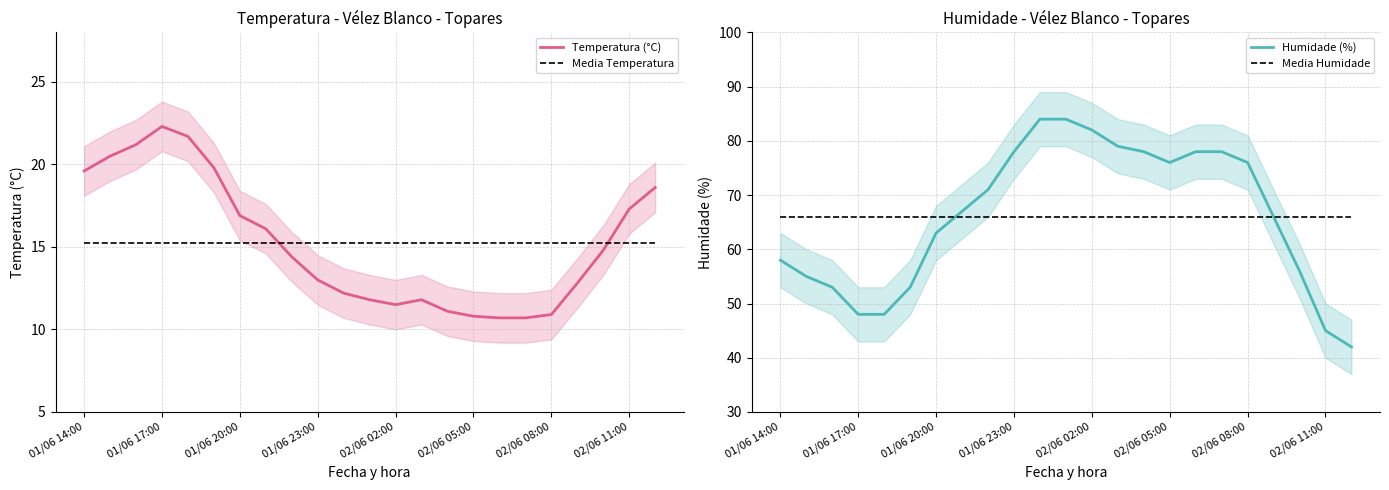

What is the value of the Media Humidade point at the 6th from the left?

66.0